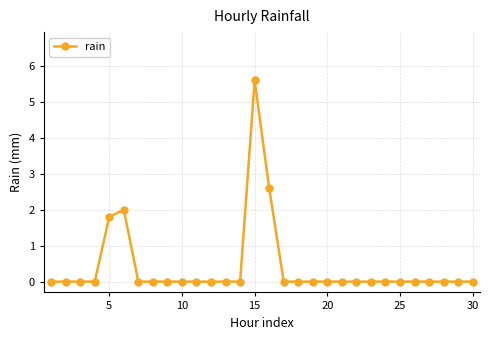

True or false: the data has more than 1 interior local peaks.

True